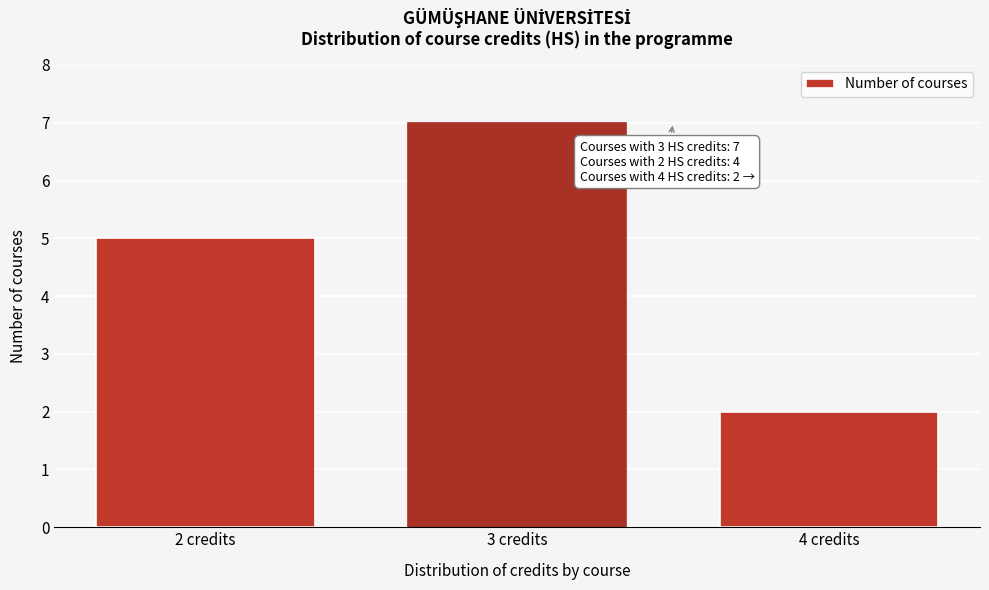

Which range on the x-axis has the tallest bar?

2.5 to 3.5